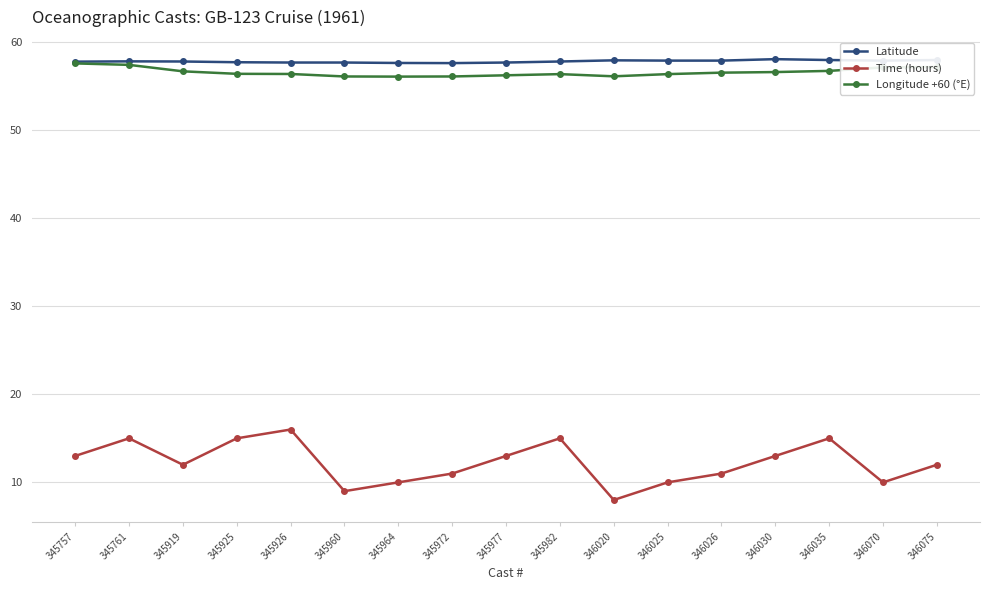

At which category does Time (hours) reach its first local peak?

345761